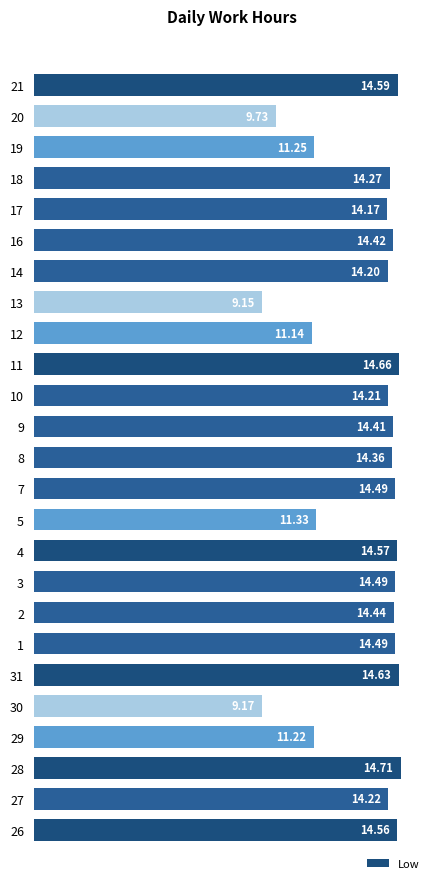

What is the difference between the maximum and minimum values?

5.6